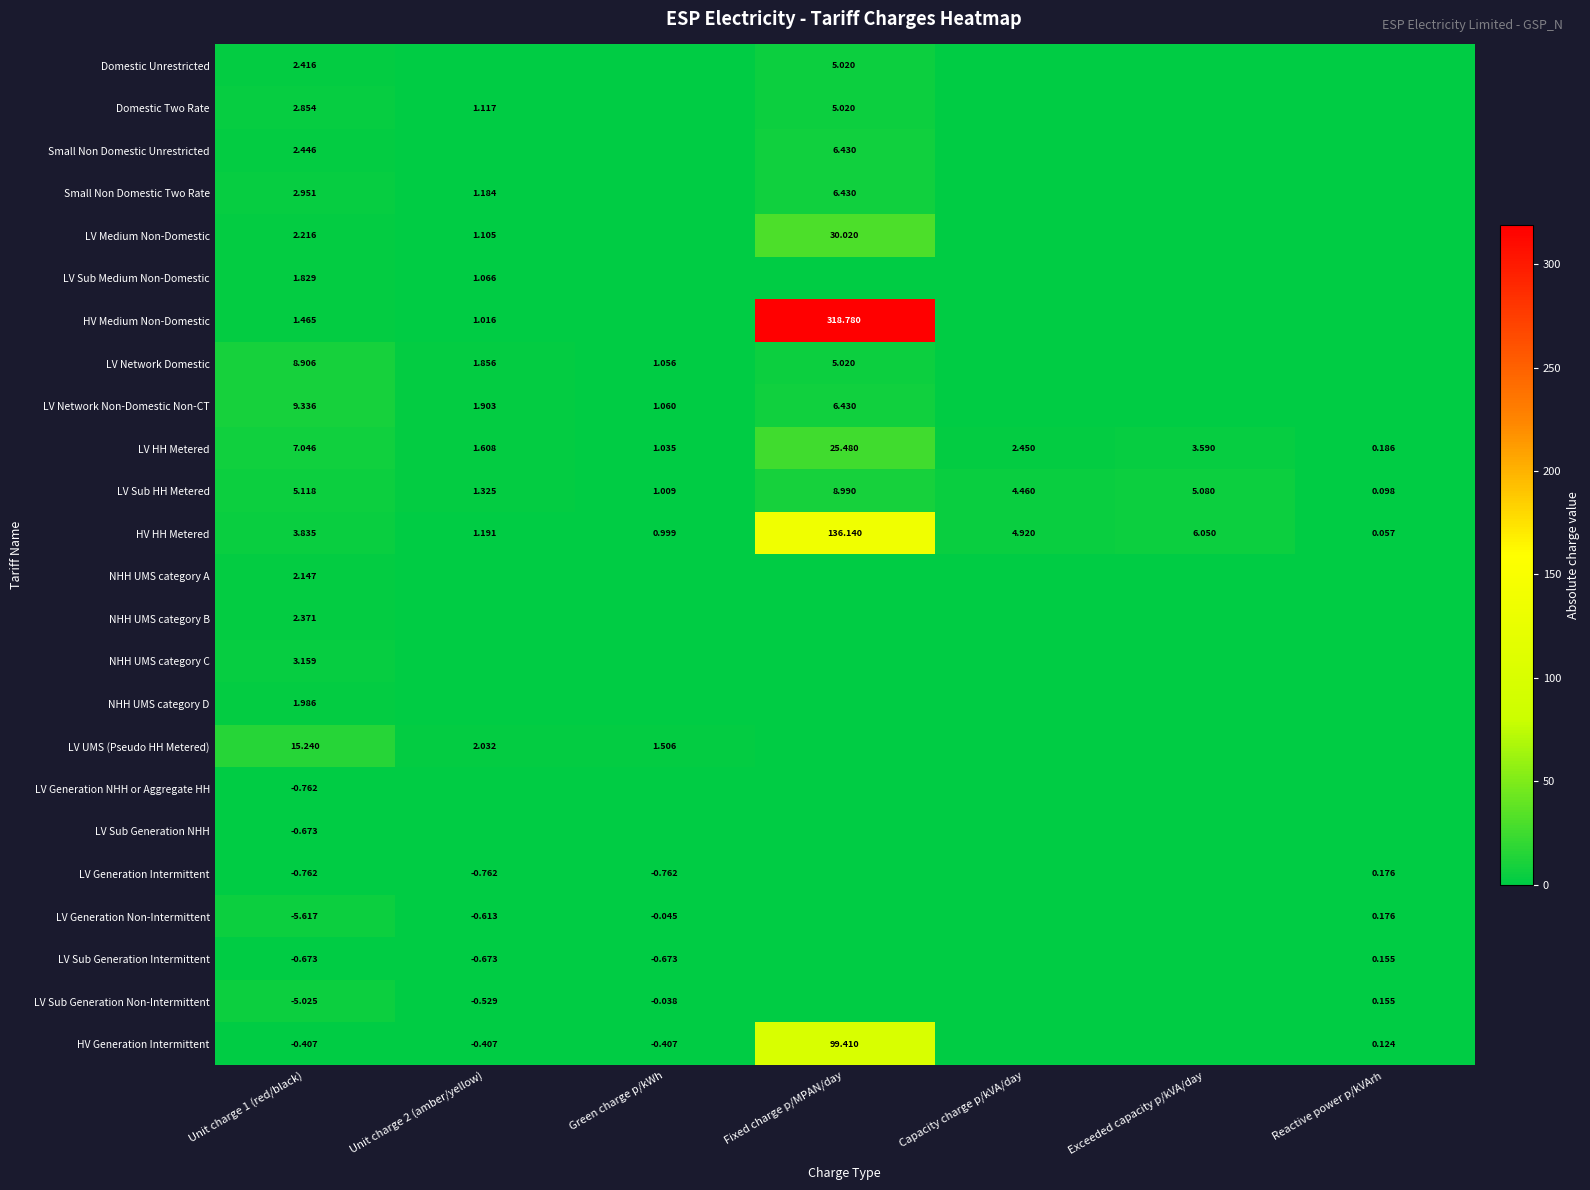

Is the value of LV Sub Generation NHH at Unit charge 1 (red/black) greater than the value of LV UMS (Pseudo HH Metered) at Unit charge 1 (red/black)?

No